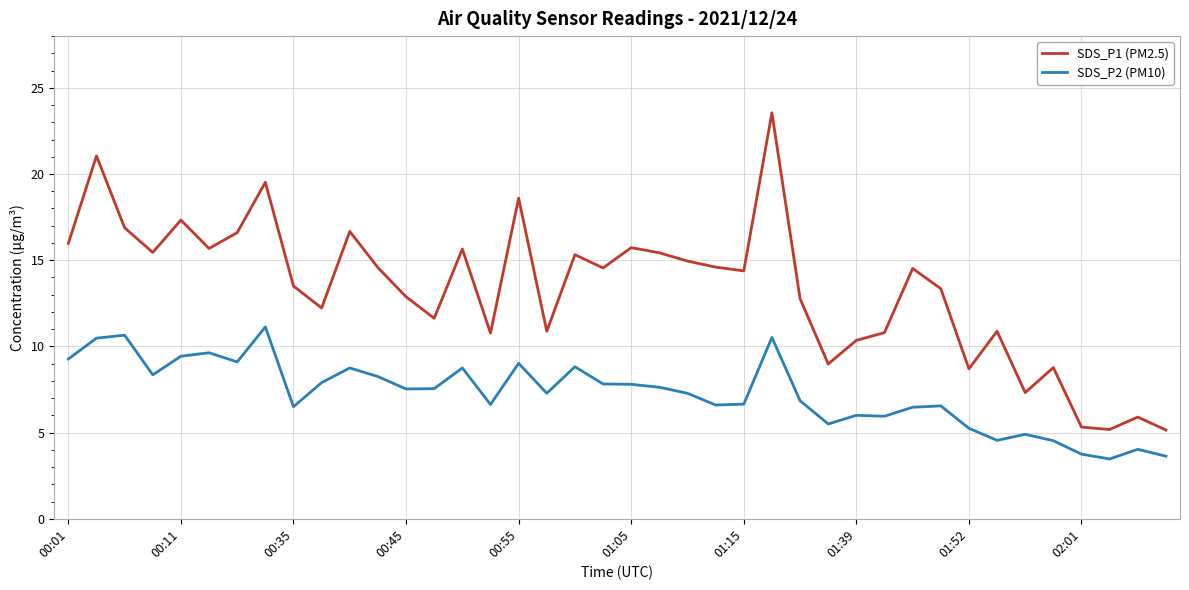

Which series has the largest total across all categories?

SDS_P1 (PM2.5)